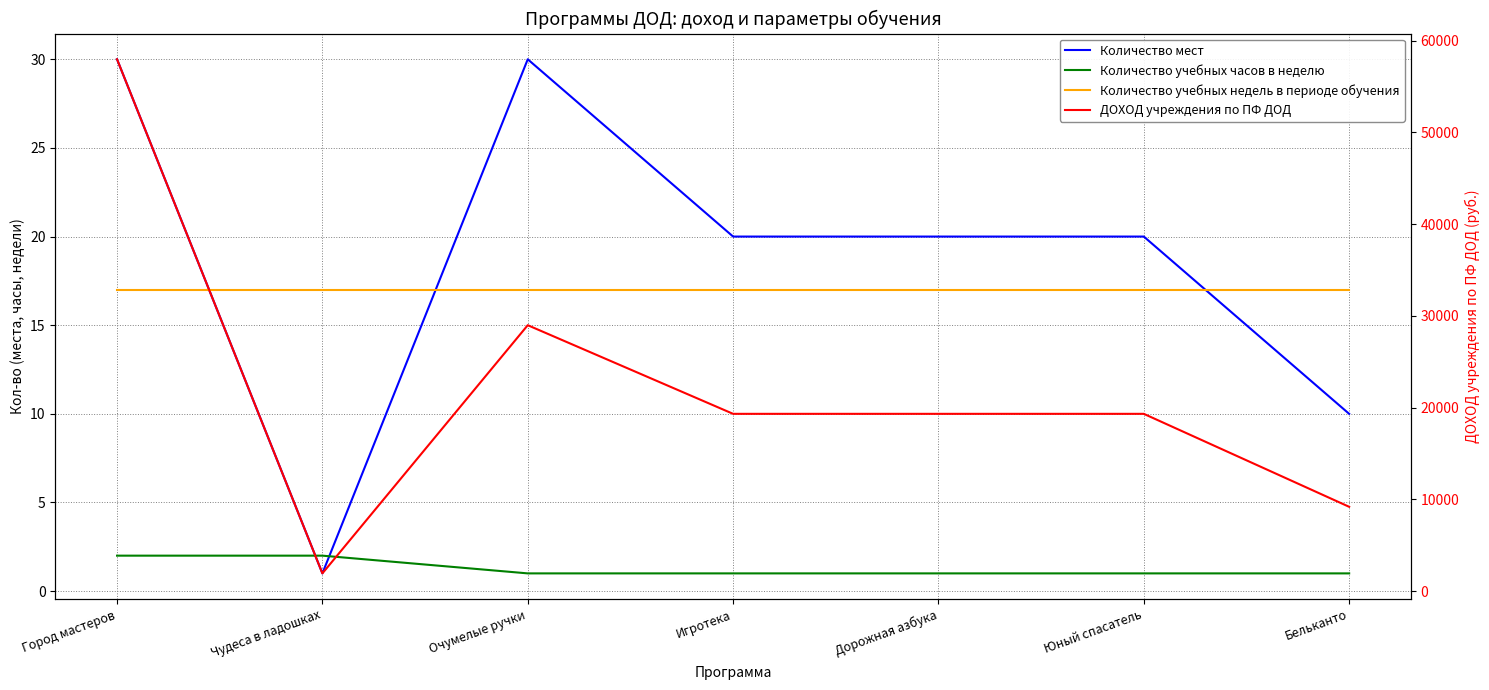

Between Чудеса в ладошках and Бельканто, which series saw the biggest shift?

ДОХОД учреждения по ПФ ДОД